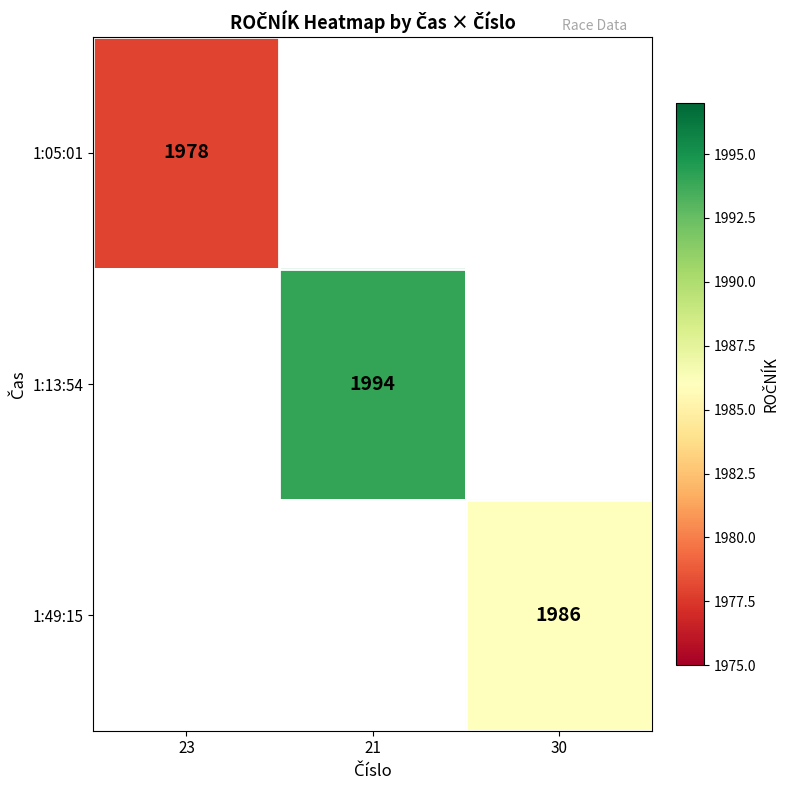

True or false: 1:49:15 has a value of 2734 at 30.

False